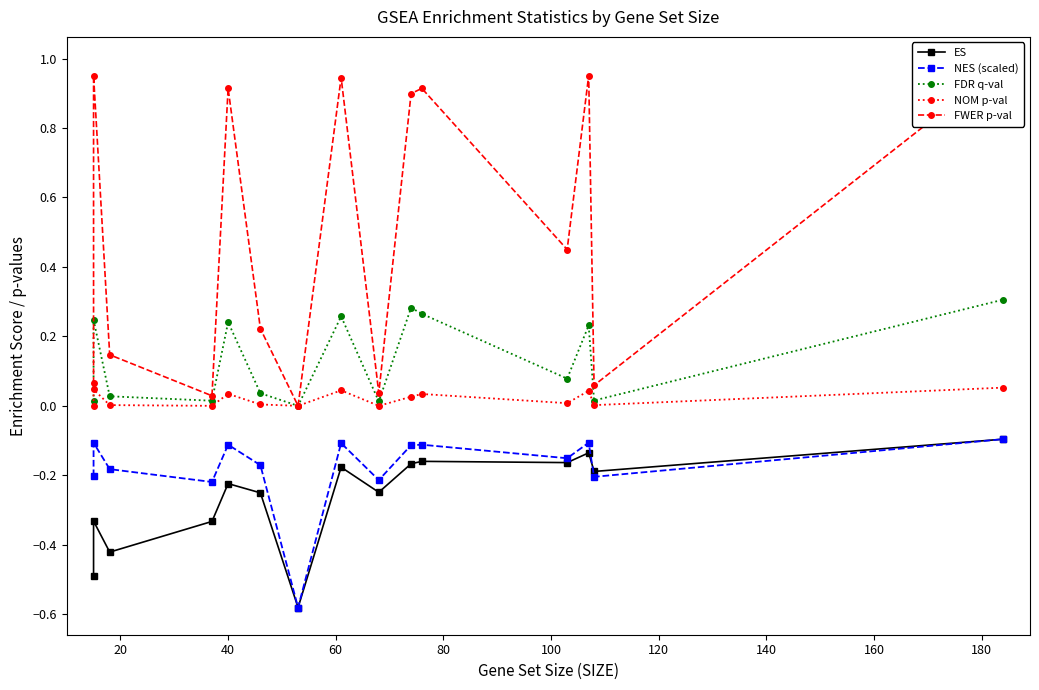

What is the difference between the highest and lowest values at 140?

1.1